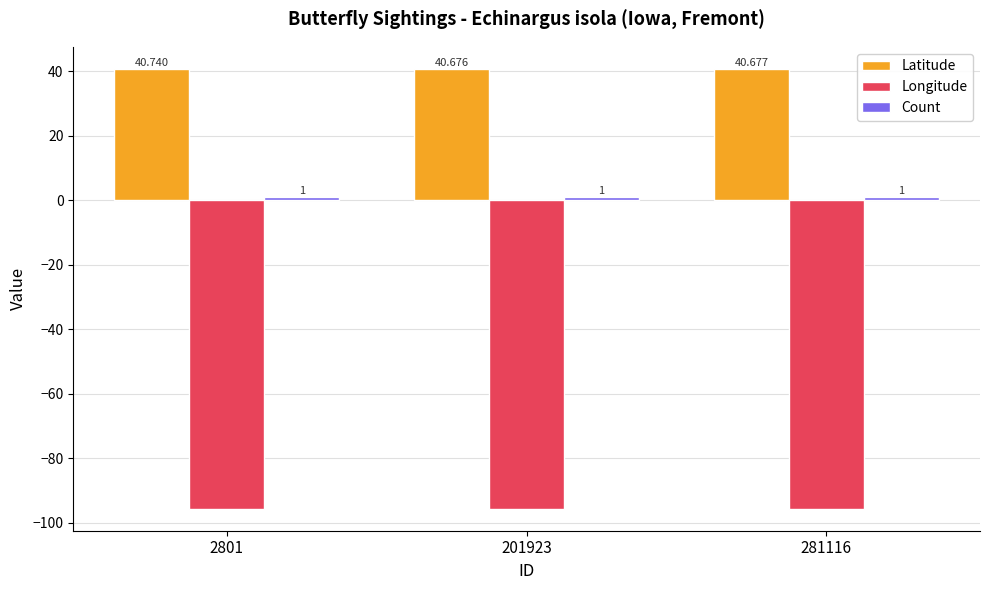

What is the maximum value shown in the chart?

40.7